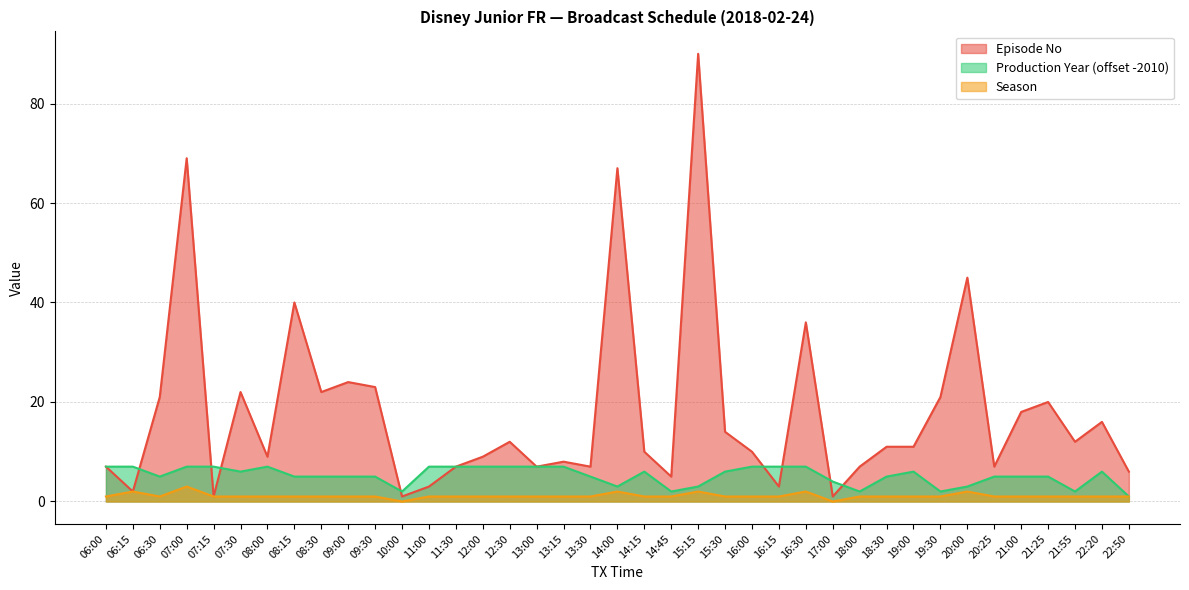

At which label is Episode No closest to 45?

20:00